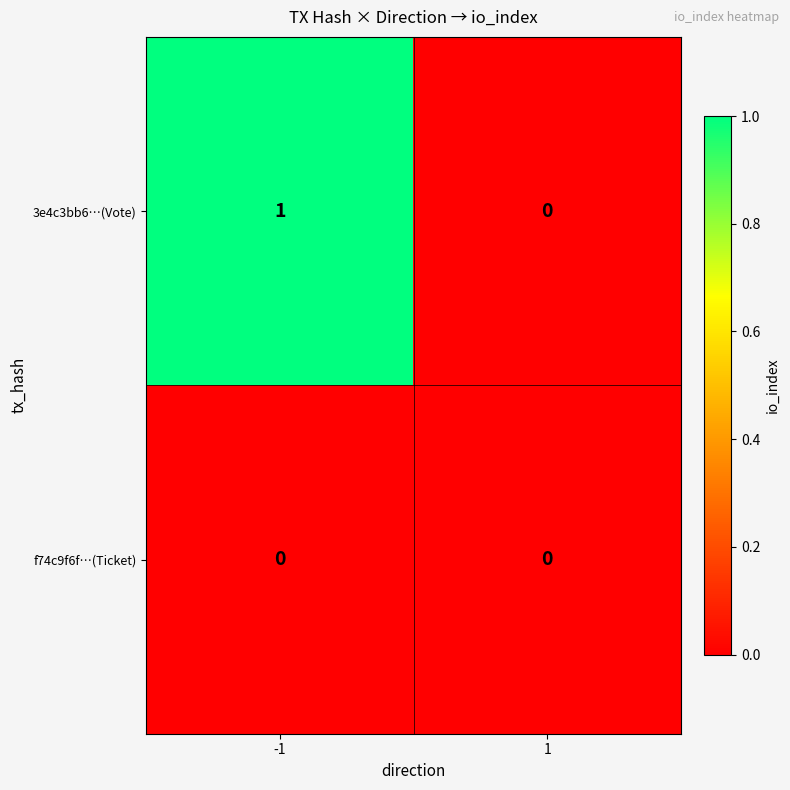

Reading left to right, what are all the values shown in this chart?

3e4c3bb6…(Vote): -1=1	1=0
f74c9f6f…(Ticket): -1=0	1=0